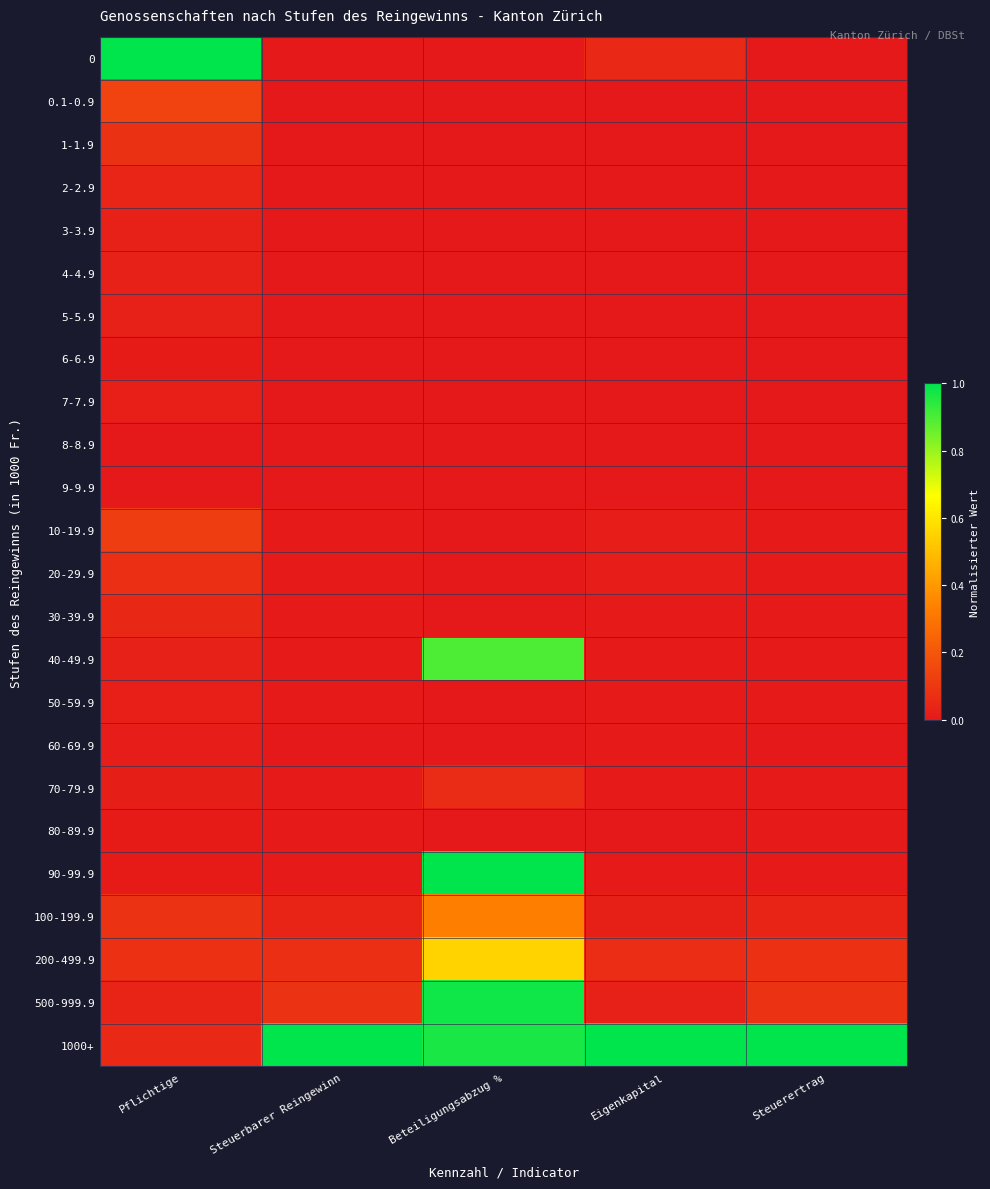

Reading left to right, transcribe all the data shown in this chart.

0: Pflichtige=1.0	Steuerbarer Reingewinn=0.0	Beteiligungsabzug %=0.0	Eigenkapital=0.1	Steuerertrag=0.0
0.1-0.9: Pflichtige=0.1	Steuerbarer Reingewinn=0.0	Beteiligungsabzug %=0.0	Eigenkapital=0.0	Steuerertrag=0.0
1-1.9: Pflichtige=0.1	Steuerbarer Reingewinn=0.0	Beteiligungsabzug %=0.0	Eigenkapital=0.0	Steuerertrag=0.0
2-2.9: Pflichtige=0.0	Steuerbarer Reingewinn=0.0	Beteiligungsabzug %=0.0	Eigenkapital=0.0	Steuerertrag=0.0
3-3.9: Pflichtige=0.0	Steuerbarer Reingewinn=0.0	Beteiligungsabzug %=0.0	Eigenkapital=0.0	Steuerertrag=0.0
4-4.9: Pflichtige=0.0	Steuerbarer Reingewinn=0.0	Beteiligungsabzug %=0.0	Eigenkapital=0.0	Steuerertrag=0.0
5-5.9: Pflichtige=0.0	Steuerbarer Reingewinn=0.0	Beteiligungsabzug %=0.0	Eigenkapital=0.0	Steuerertrag=0.0
6-6.9: Pflichtige=0.0	Steuerbarer Reingewinn=0.0	Beteiligungsabzug %=0.0	Eigenkapital=0.0	Steuerertrag=0.0
7-7.9: Pflichtige=0.0	Steuerbarer Reingewinn=0.0	Beteiligungsabzug %=0.0	Eigenkapital=0.0	Steuerertrag=0.0
8-8.9: Pflichtige=0.0	Steuerbarer Reingewinn=0.0	Beteiligungsabzug %=0.0	Eigenkapital=0.0	Steuerertrag=0.0
9-9.9: Pflichtige=0.0	Steuerbarer Reingewinn=0.0	Beteiligungsabzug %=0.0	Eigenkapital=0.0	Steuerertrag=0.0
10-19.9: Pflichtige=0.1	Steuerbarer Reingewinn=0.0	Beteiligungsabzug %=0.0	Eigenkapital=0.0	Steuerertrag=0.0
20-29.9: Pflichtige=0.1	Steuerbarer Reingewinn=0.0	Beteiligungsabzug %=0.0	Eigenkapital=0.0	Steuerertrag=0.0
30-39.9: Pflichtige=0.0	Steuerbarer Reingewinn=0.0	Beteiligungsabzug %=0.0	Eigenkapital=0.0	Steuerertrag=0.0
40-49.9: Pflichtige=0.0	Steuerbarer Reingewinn=0.0	Beteiligungsabzug %=0.9	Eigenkapital=0.0	Steuerertrag=0.0
50-59.9: Pflichtige=0.0	Steuerbarer Reingewinn=0.0	Beteiligungsabzug %=0.0	Eigenkapital=0.0	Steuerertrag=0.0
60-69.9: Pflichtige=0.0	Steuerbarer Reingewinn=0.0	Beteiligungsabzug %=0.0	Eigenkapital=0.0	Steuerertrag=0.0
70-79.9: Pflichtige=0.0	Steuerbarer Reingewinn=0.0	Beteiligungsabzug %=0.1	Eigenkapital=0.0	Steuerertrag=0.0
80-89.9: Pflichtige=0.0	Steuerbarer Reingewinn=0.0	Beteiligungsabzug %=0.0	Eigenkapital=0.0	Steuerertrag=0.0
90-99.9: Pflichtige=0.0	Steuerbarer Reingewinn=0.0	Beteiligungsabzug %=1.0	Eigenkapital=0.0	Steuerertrag=0.0
100-199.9: Pflichtige=0.1	Steuerbarer Reingewinn=0.0	Beteiligungsabzug %=0.3	Eigenkapital=0.0	Steuerertrag=0.0
200-499.9: Pflichtige=0.1	Steuerbarer Reingewinn=0.1	Beteiligungsabzug %=0.6	Eigenkapital=0.1	Steuerertrag=0.1
500-999.9: Pflichtige=0.0	Steuerbarer Reingewinn=0.1	Beteiligungsabzug %=1.0	Eigenkapital=0.0	Steuerertrag=0.1
1000+: Pflichtige=0.1	Steuerbarer Reingewinn=1.0	Beteiligungsabzug %=1.0	Eigenkapital=1.0	Steuerertrag=1.0